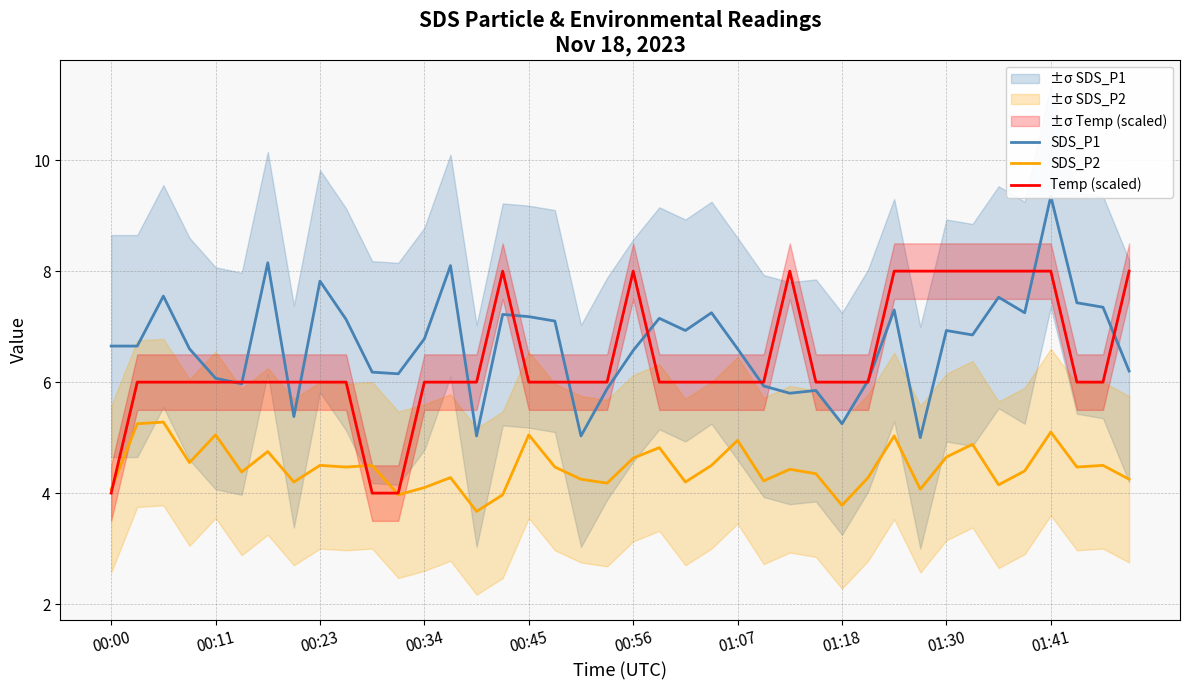

What are all the series names shown in the legend?

SDS_P1, SDS_P2, Temp (scaled)